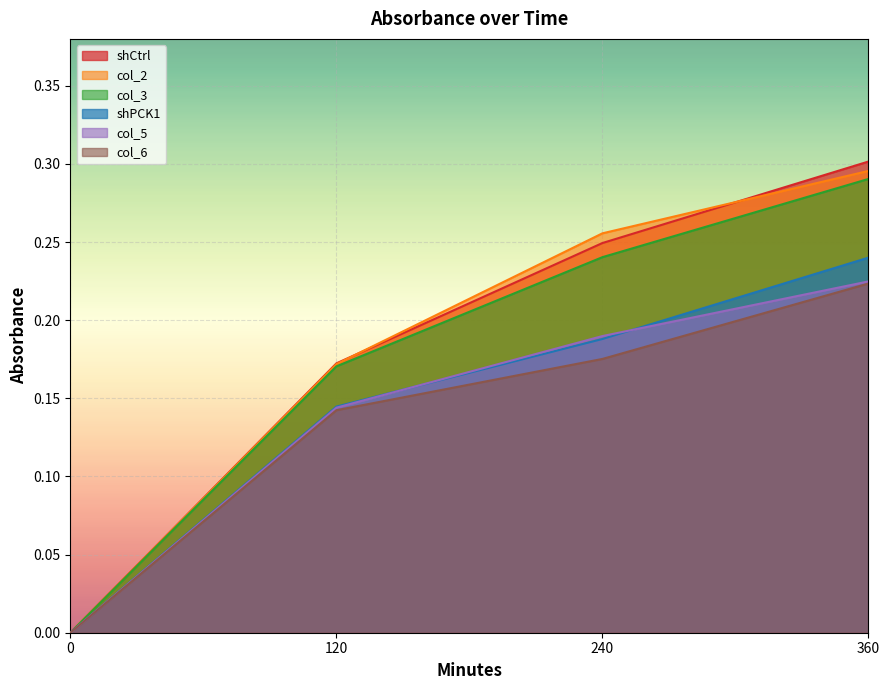

Reading right to left, what are all the values shown in this chart?

shCtrl: 0.3	0.2	0.2	0.0
col_2: 0.3	0.3	0.2	0.0
col_3: 0.3	0.2	0.2	0.0
shPCK1: 0.2	0.2	0.1	0.0
col_5: 0.2	0.2	0.1	0.0
col_6: 0.2	0.2	0.1	0.0